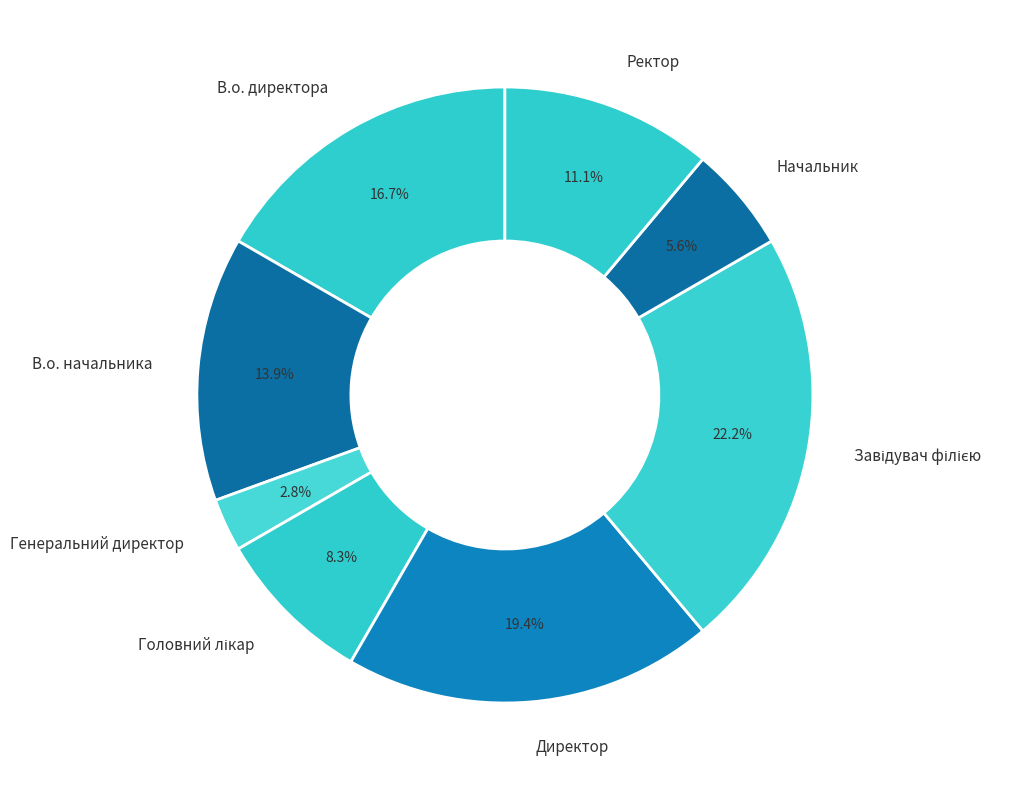

Is В.о. начальника the majority of the pie?

No